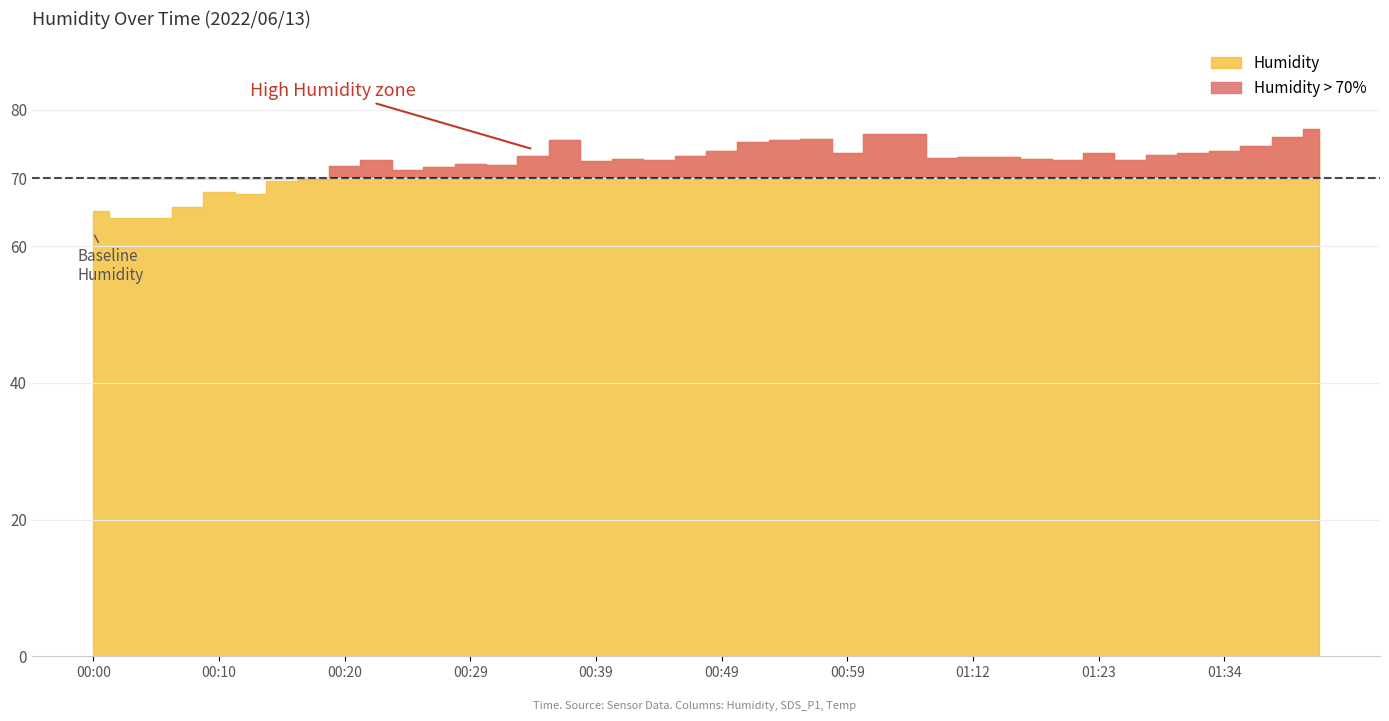

True or false: Humidity and SDS_P1 cross at least once.

False